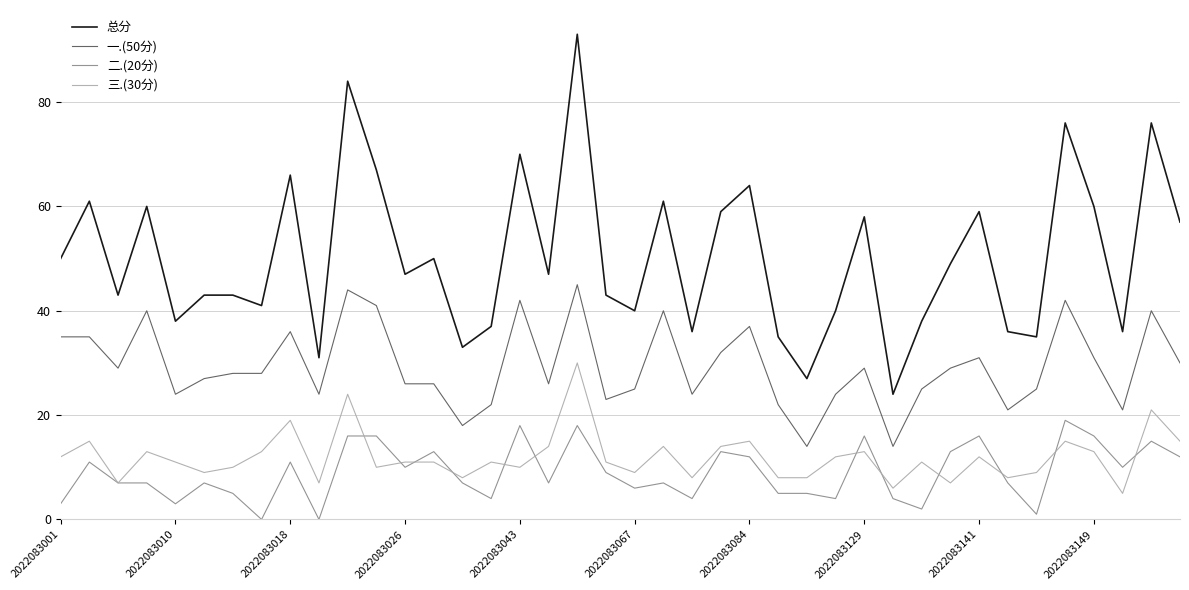

List the series in order of their peak value, lowest first.

二.(20分), 三.(30分), 一.(50分), 总分